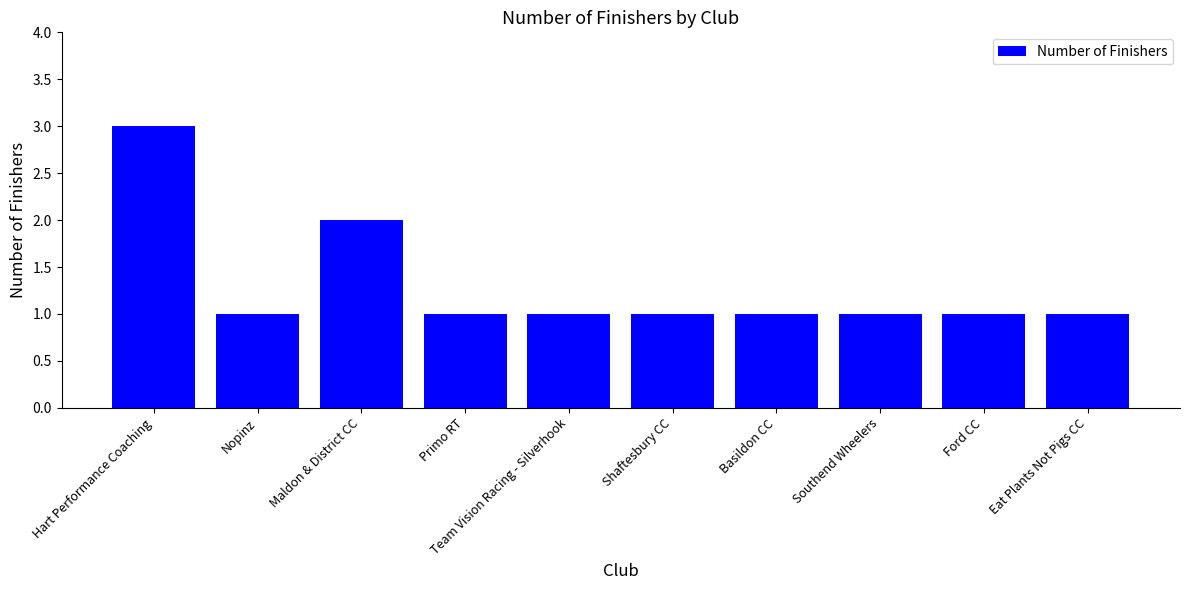

Is it true that the value at Primo RT is 1?

True